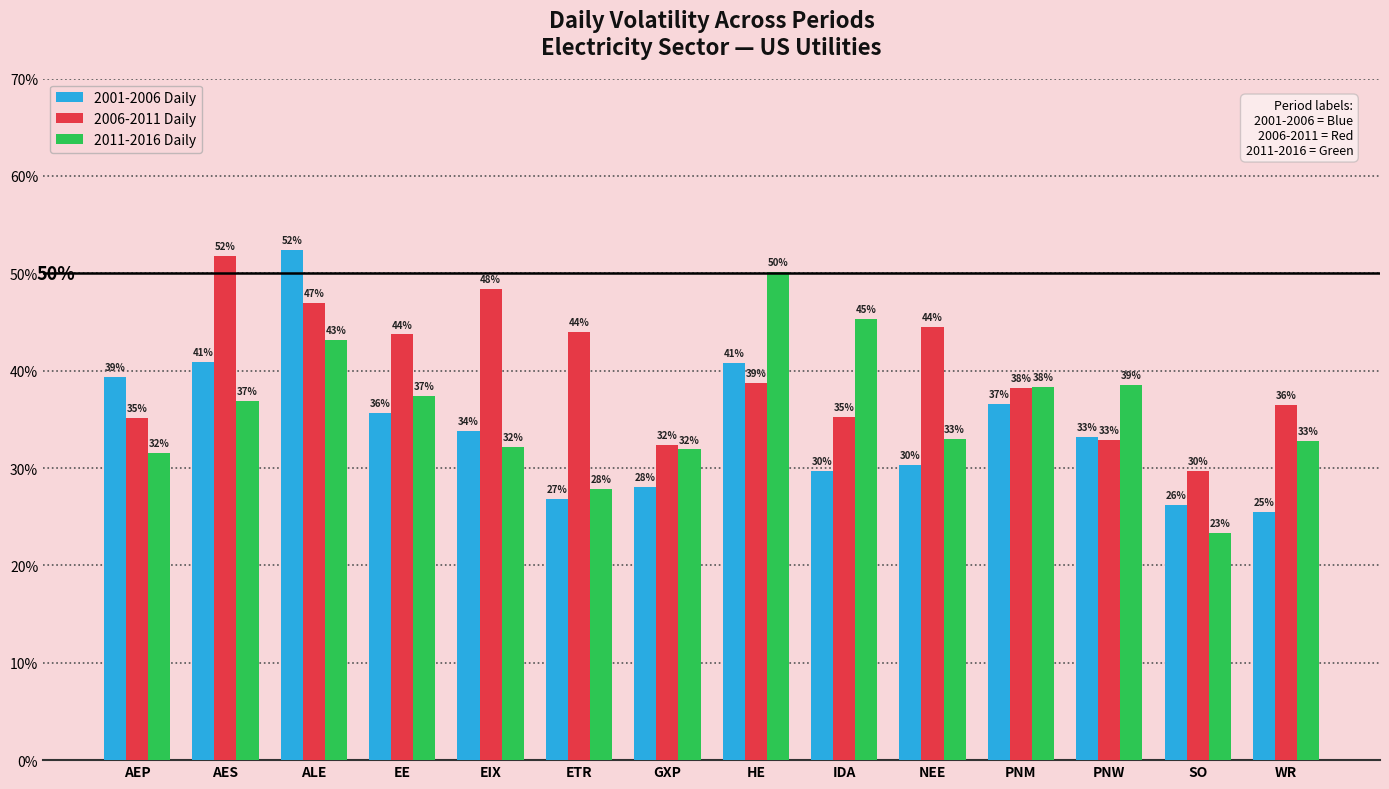

Which series changed the most between ALE and HE?

2001-2006 Daily